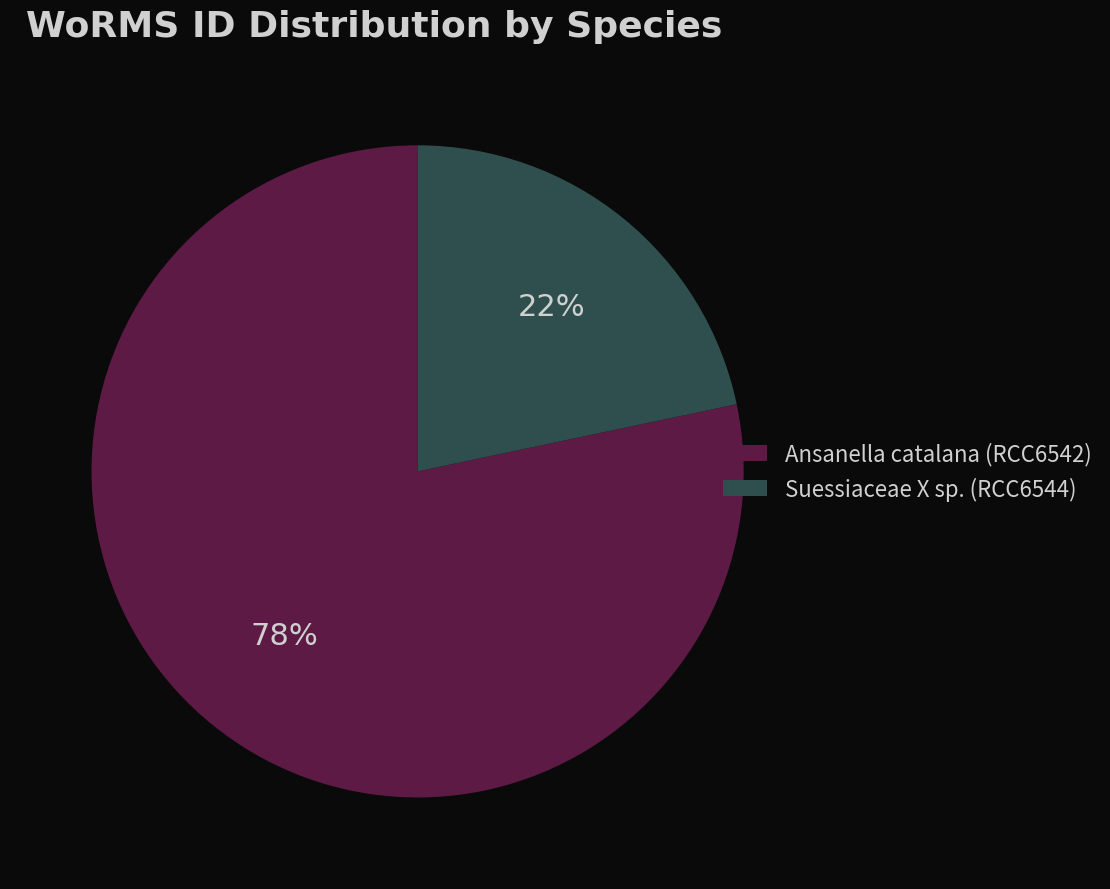

Between Ansanella catalana (RCC6542) and Suessiaceae X sp. (RCC6544), which is larger?

Ansanella catalana (RCC6542)